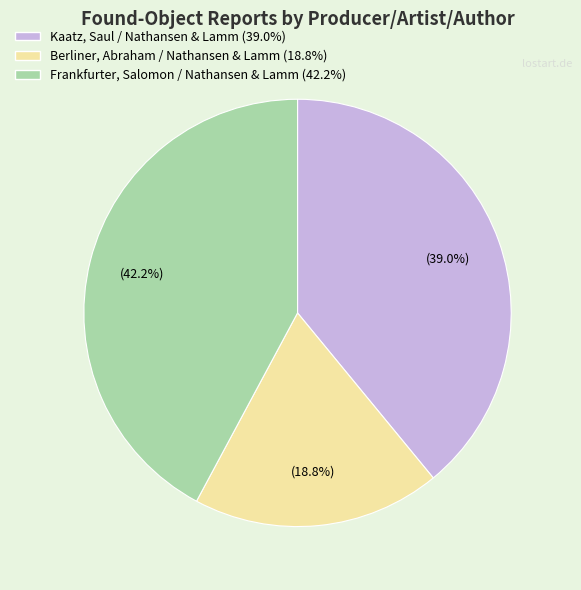

What is the smallest slice in the pie chart?

Berliner, Abraham / Nathansen & Lamm